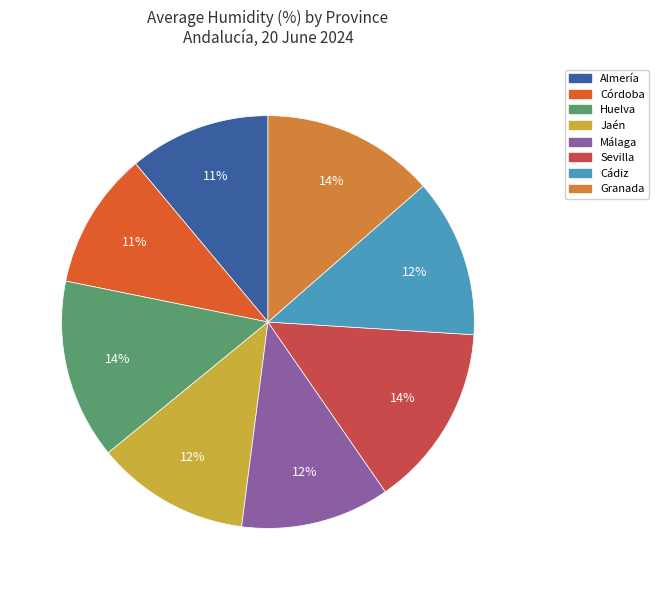

To the nearest percent, what is the average slice percentage?

12%